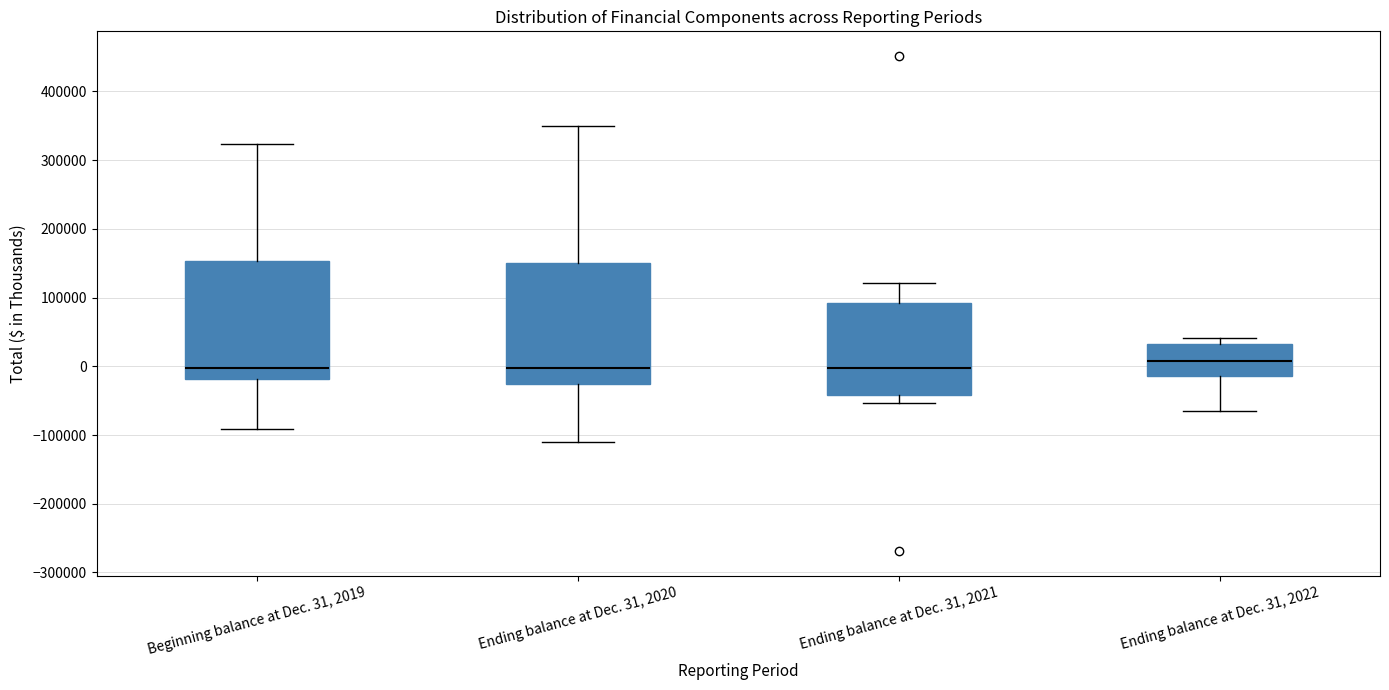

Where is the lower edge of the box for Ending balance at Dec. 31, 2022 on the y-axis? The values are not printed on the chart, so give them approximately, as read against the axis.

-10000